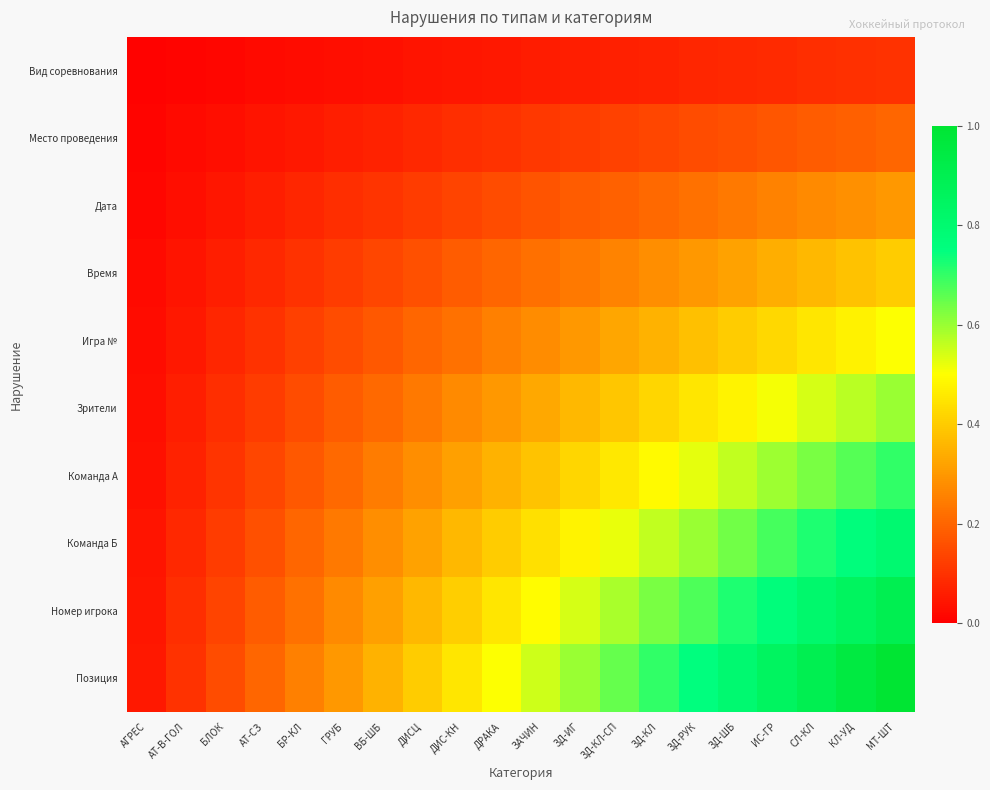

What is the greatest value displayed?

1.0